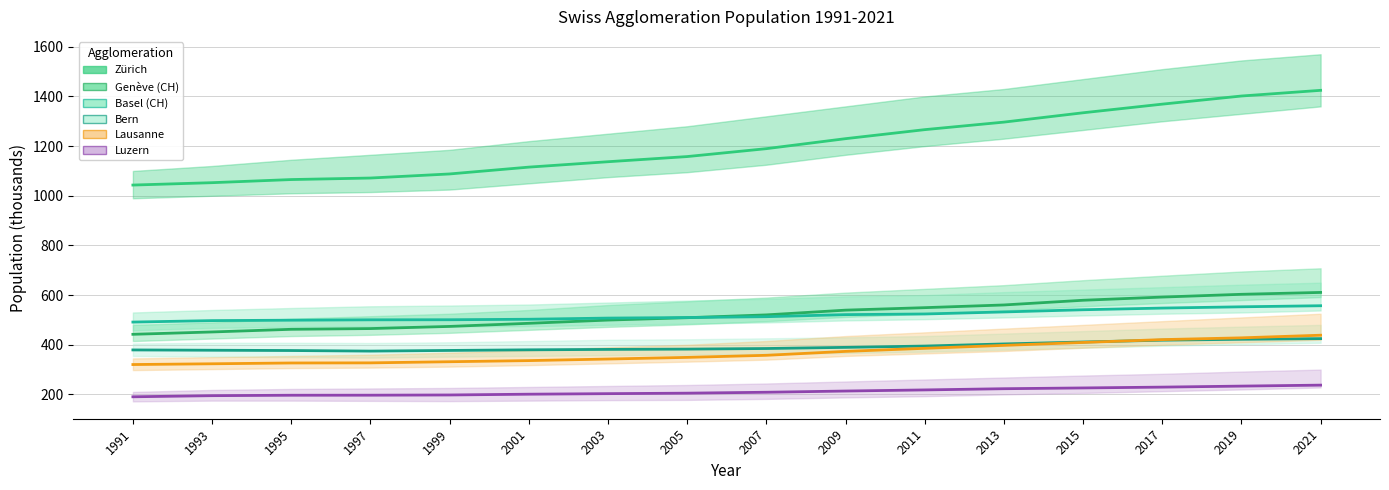

At which category is the sum across all series the highest?

2021